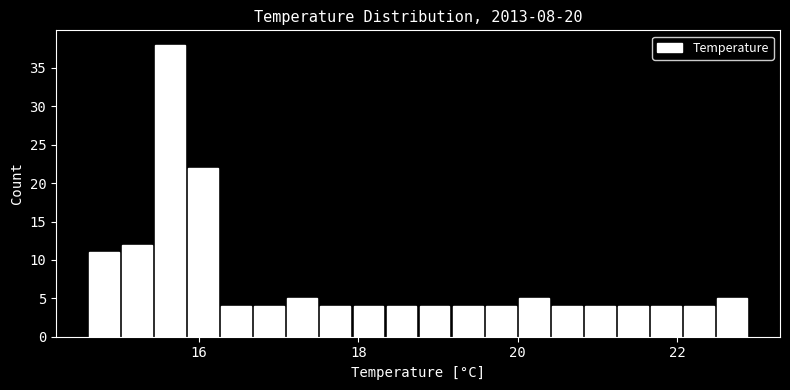

Around what value on the x-axis is the tallest bar? Give the approximate position of its centre, as read against the axis.

15.6